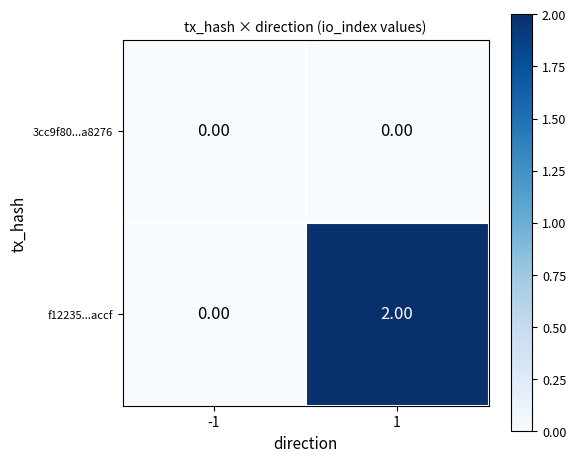

List the series in order of their overall mean, highest first.

f12235...accf, 3cc9f80...a8276